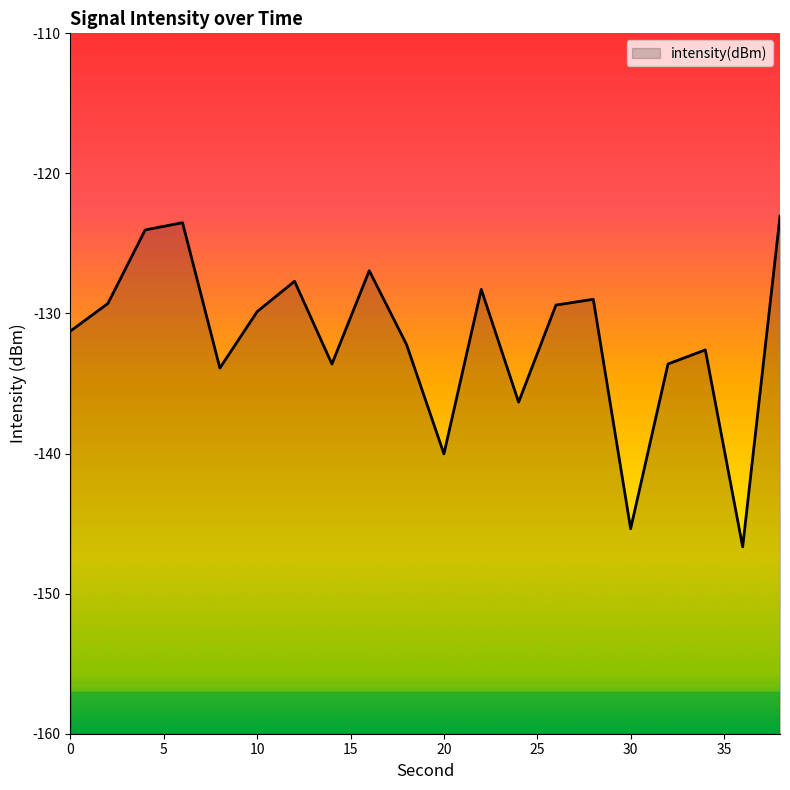

How many interior local peaks (higher than both neighbors) does the data have?

6